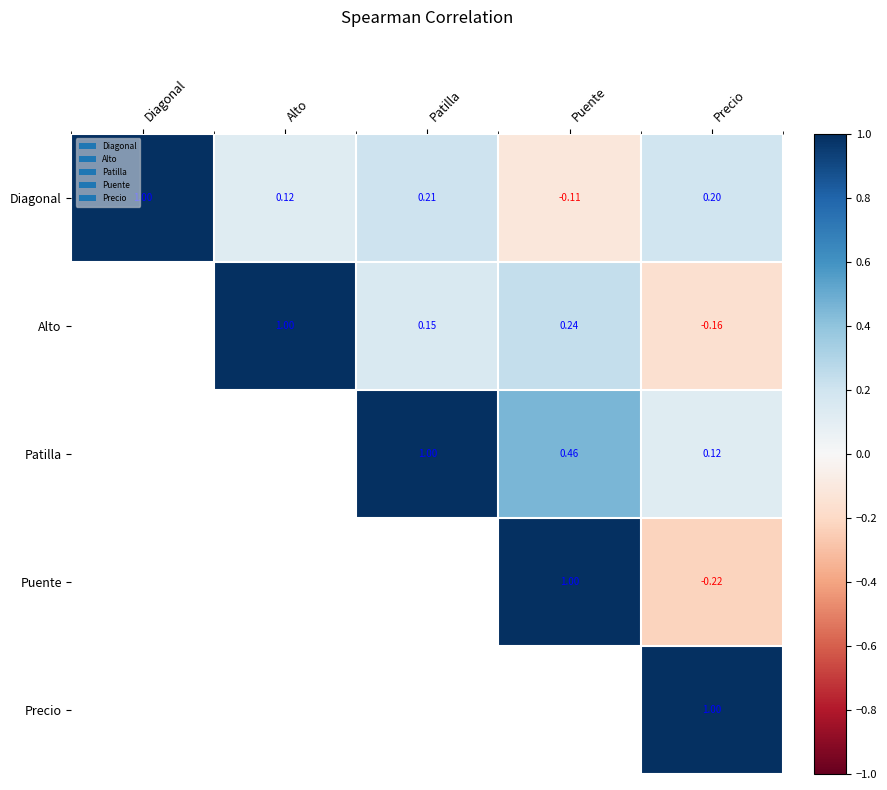

How many values in Diagonal are above zero?

4